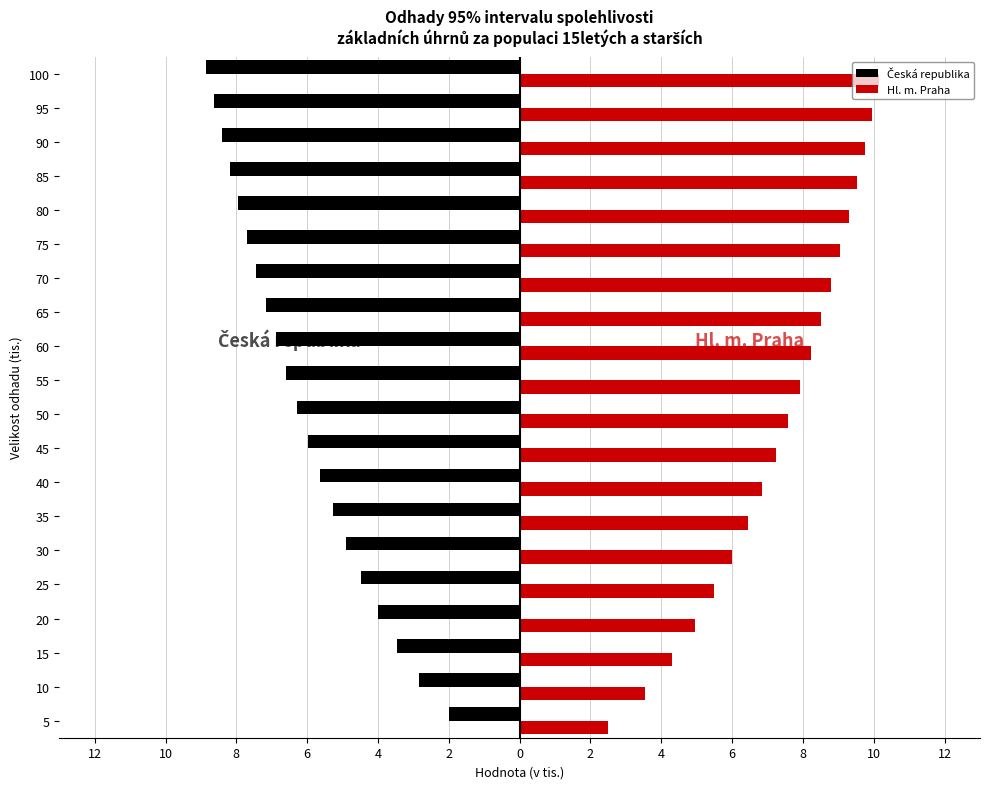

Reading left to right, what are all the values shown in this chart?

Česká republika: -2.0	-2.8	-3.5	-4.0	-4.5	-4.9	-5.3	-5.6	-6.0	-6.3	-6.6	-6.9	-7.2	-7.4	-7.7	-7.9	-8.2	-8.4	-8.6	-8.9
Hl. m. Praha: 2.5	3.5	4.3	4.9	5.5	6.0	6.4	6.8	7.2	7.6	7.9	8.2	8.5	8.8	9.0	9.3	9.5	9.7	10.0	10.2